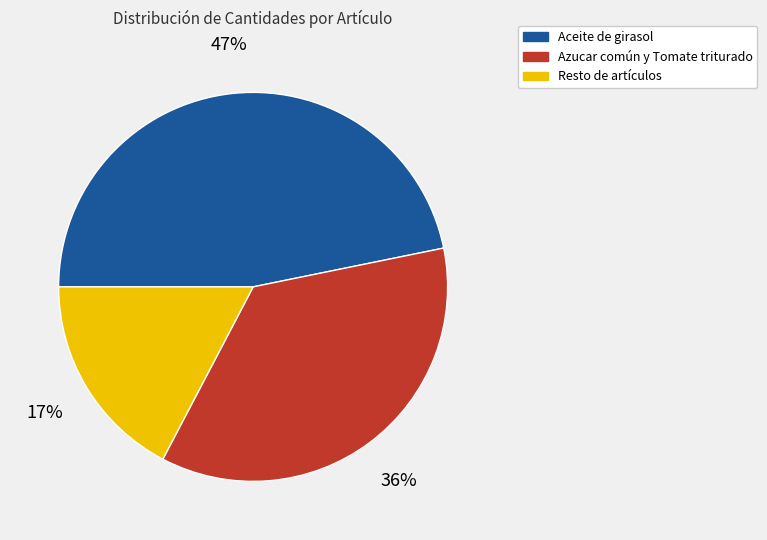

How many slices are in this pie chart?

3